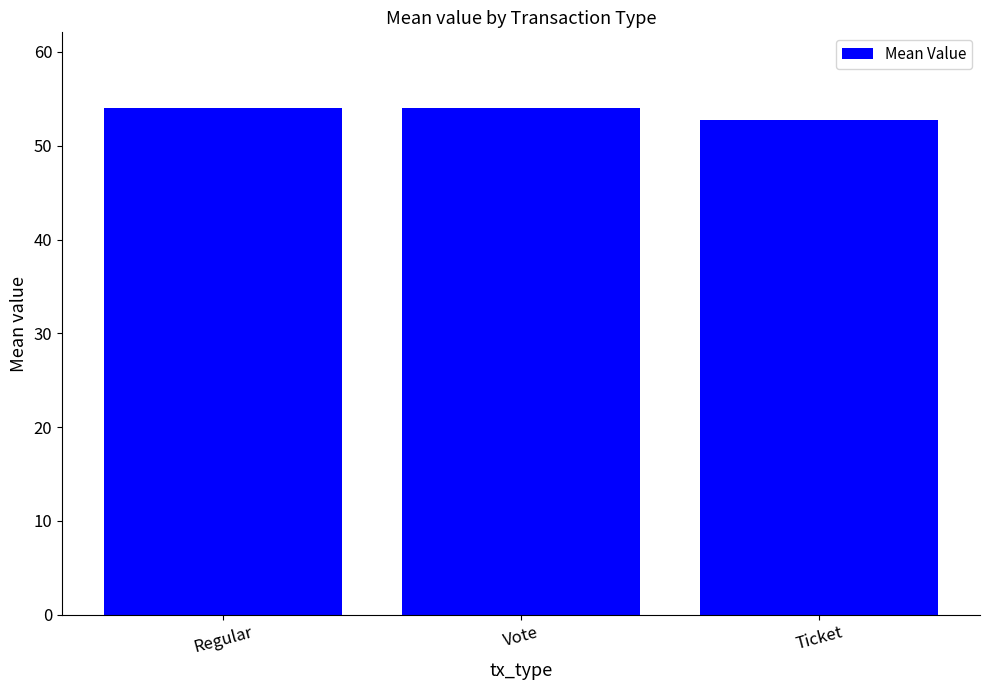

What is the difference between the values at Regular and Ticket?

1.3